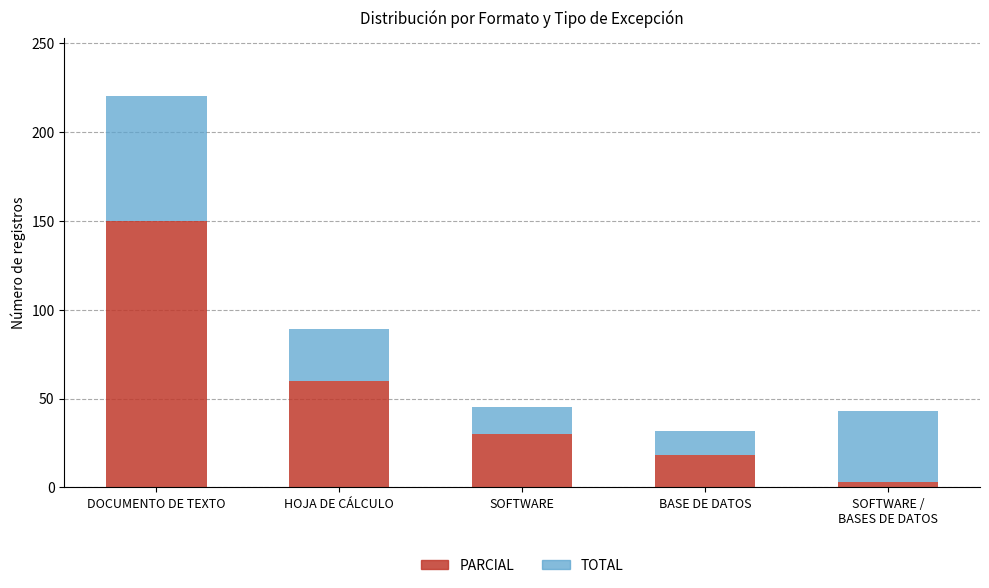

How many bars are there in total?

5